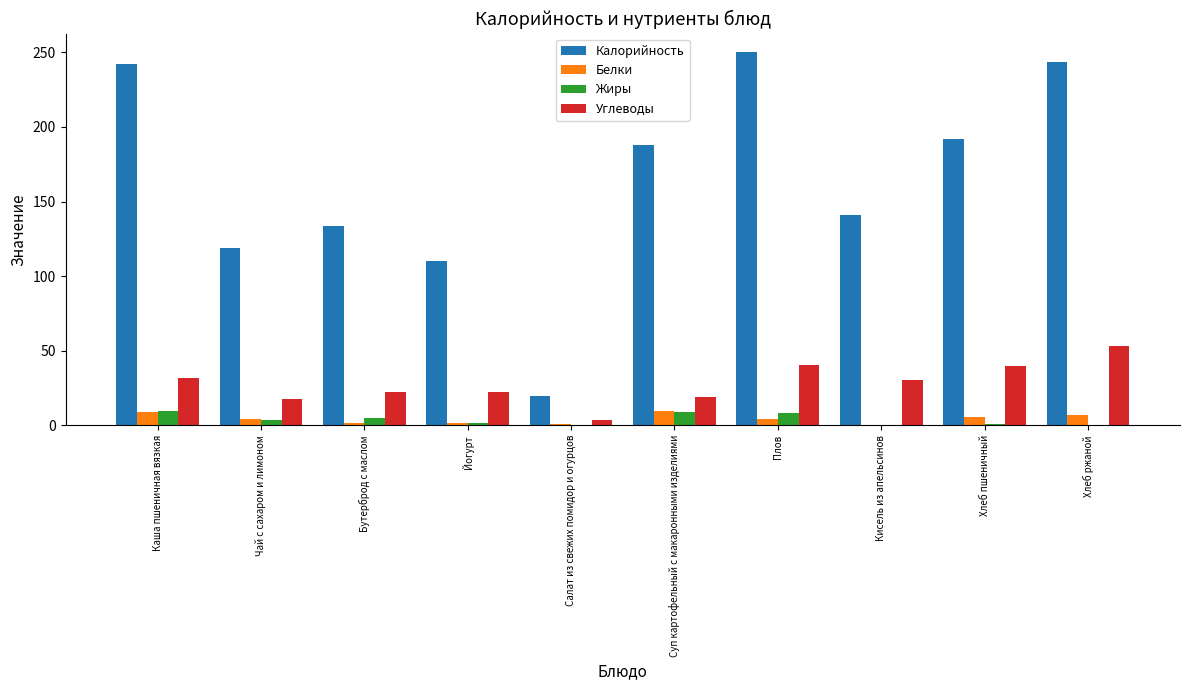

At which label does Углеводы first exceed 30?

Каша пшеничная вязкая